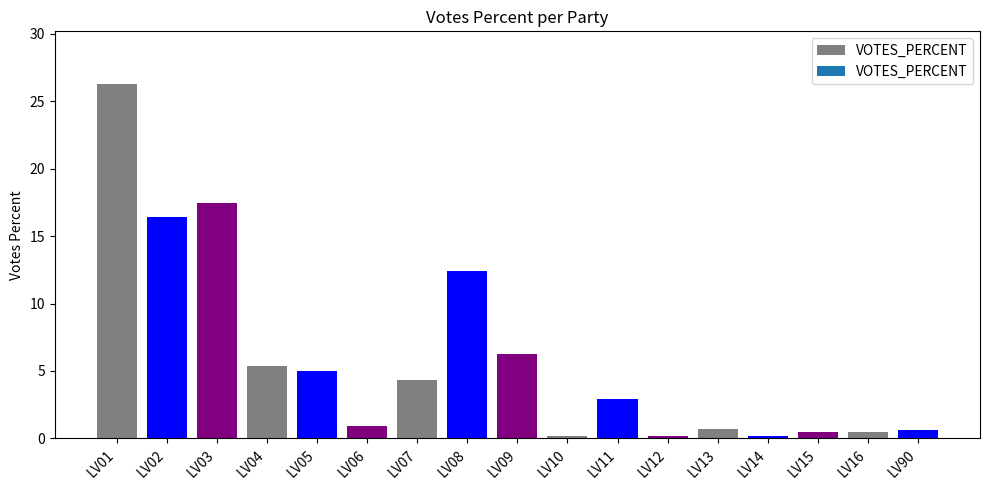

What is the maximum value shown in the chart?

26.2